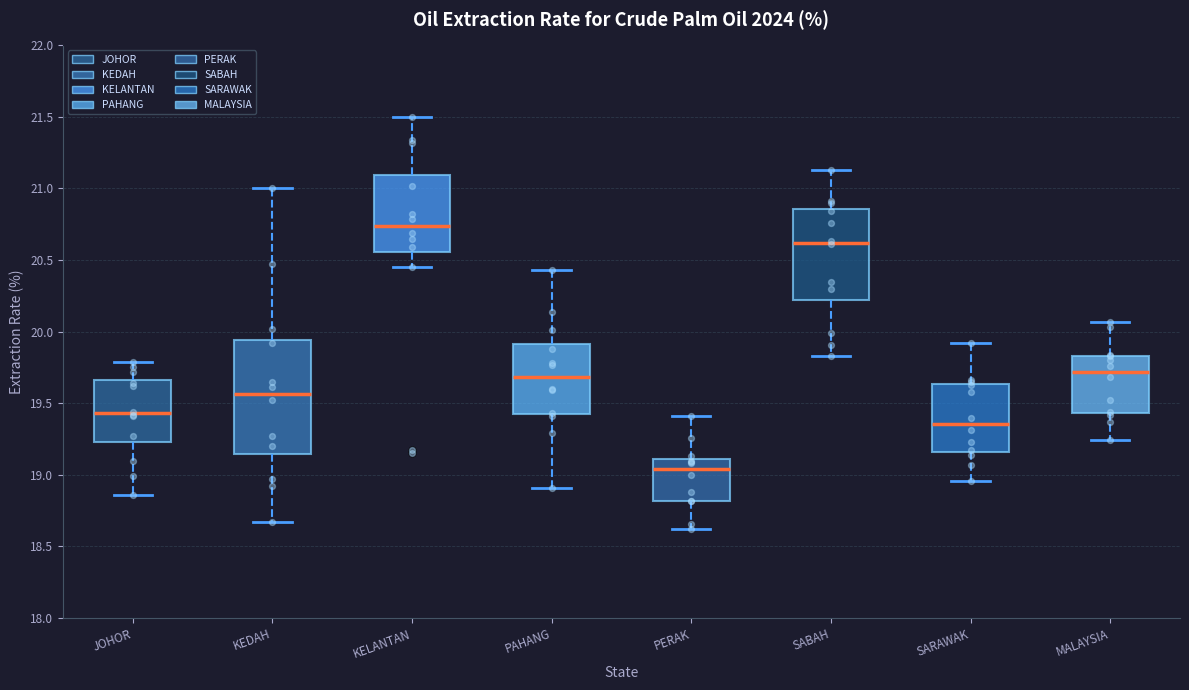

Which box has the highest median line?

KELANTAN